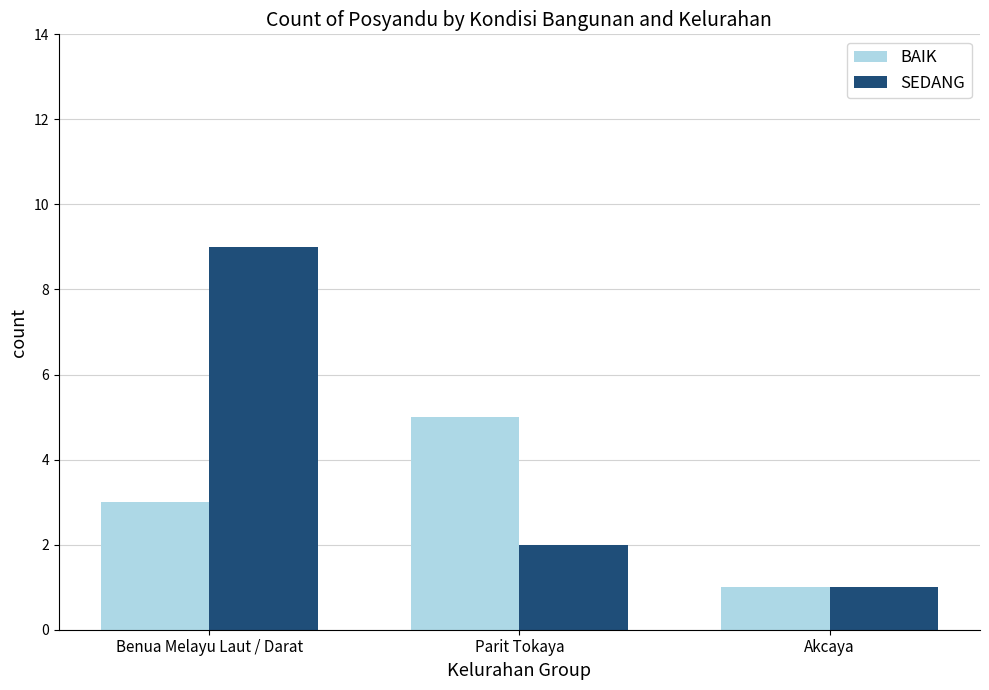

What is the average value of the SEDANG series?

4